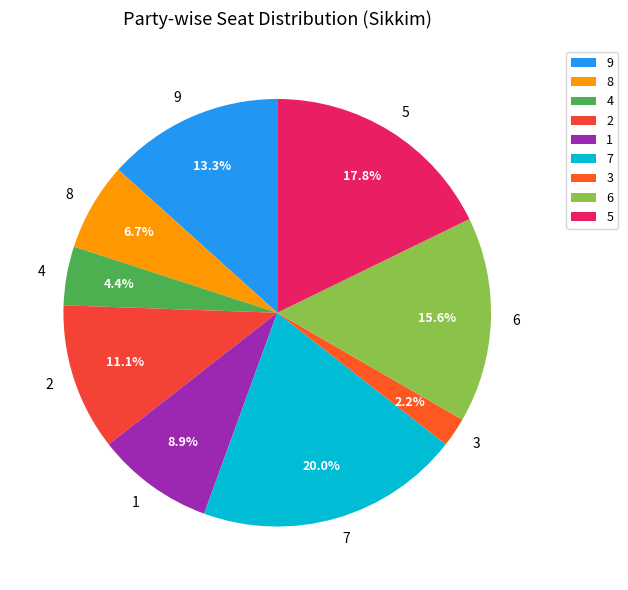

Combined, what portion of the pie is 4 and 1?

13.3%